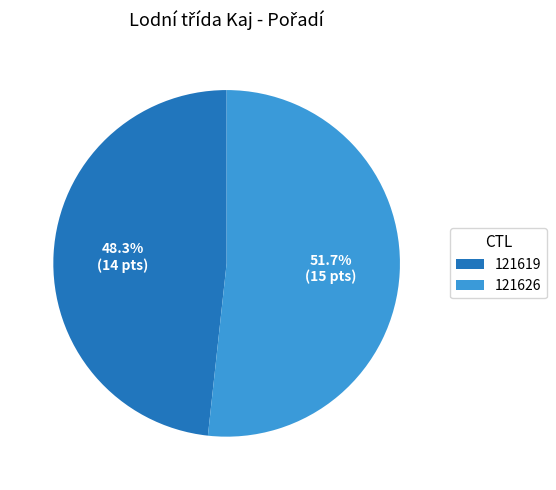

How many segments does this pie chart have?

2